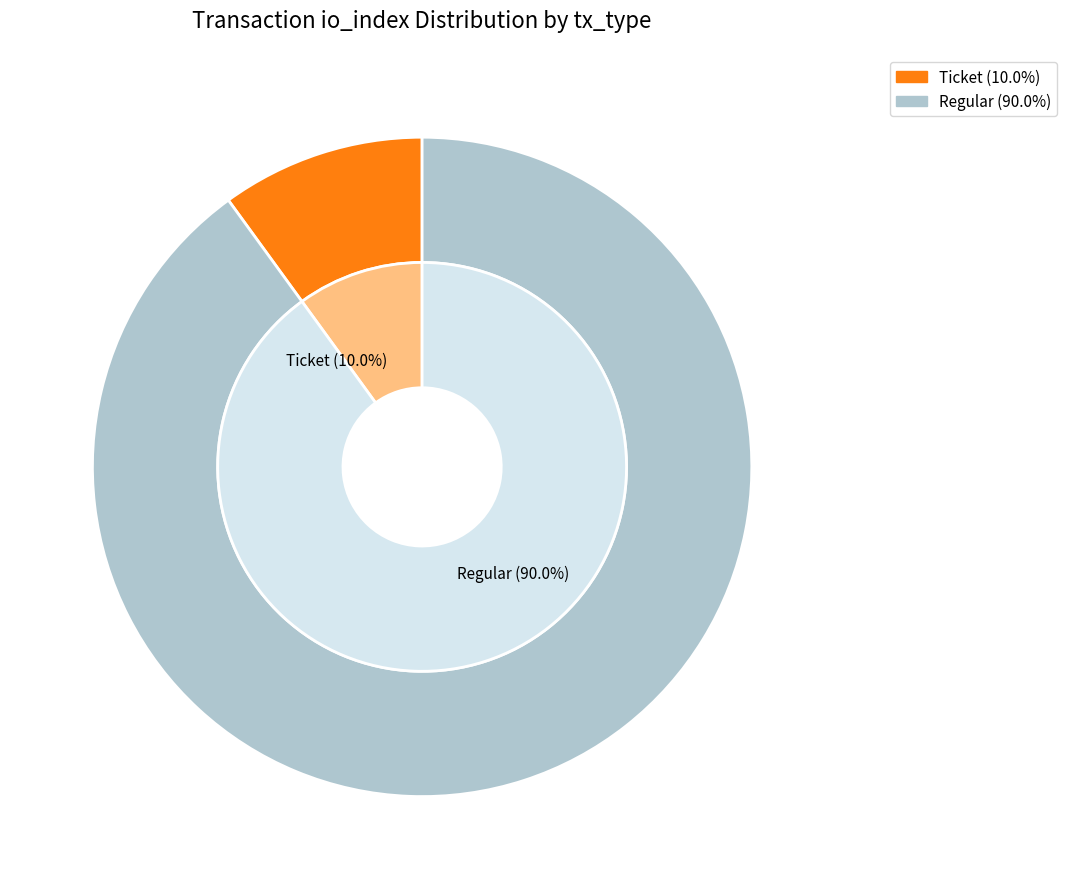

Which category accounts for the majority?

Regular (io_index=8)